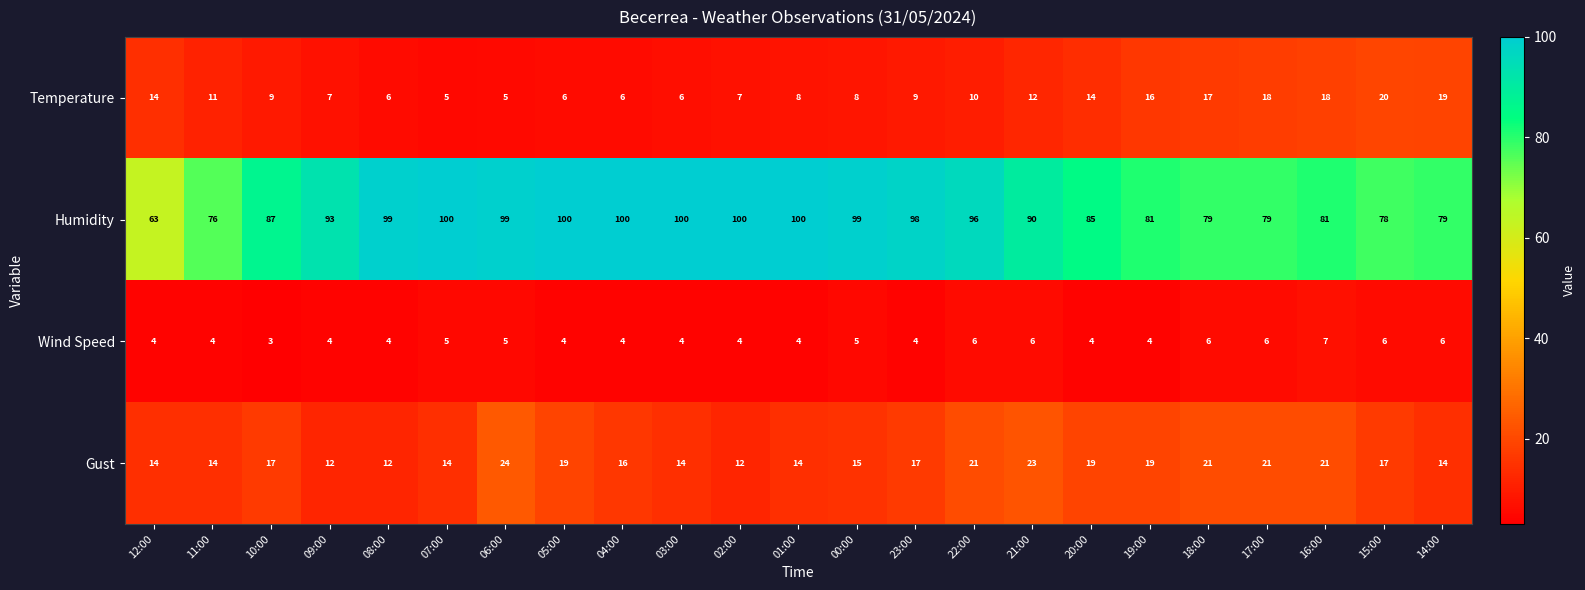

What is the difference between the second highest and second lowest values in the Humidity series?

24